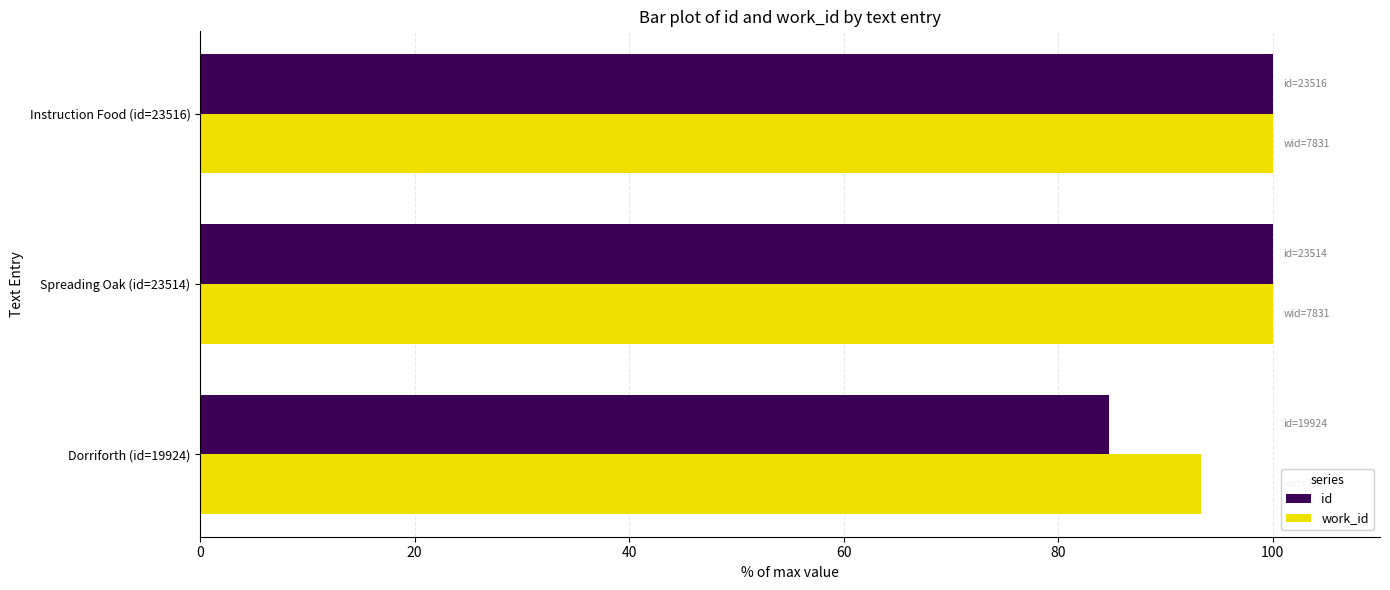

What is the difference between the maximum and minimum values in the id series?

15.3